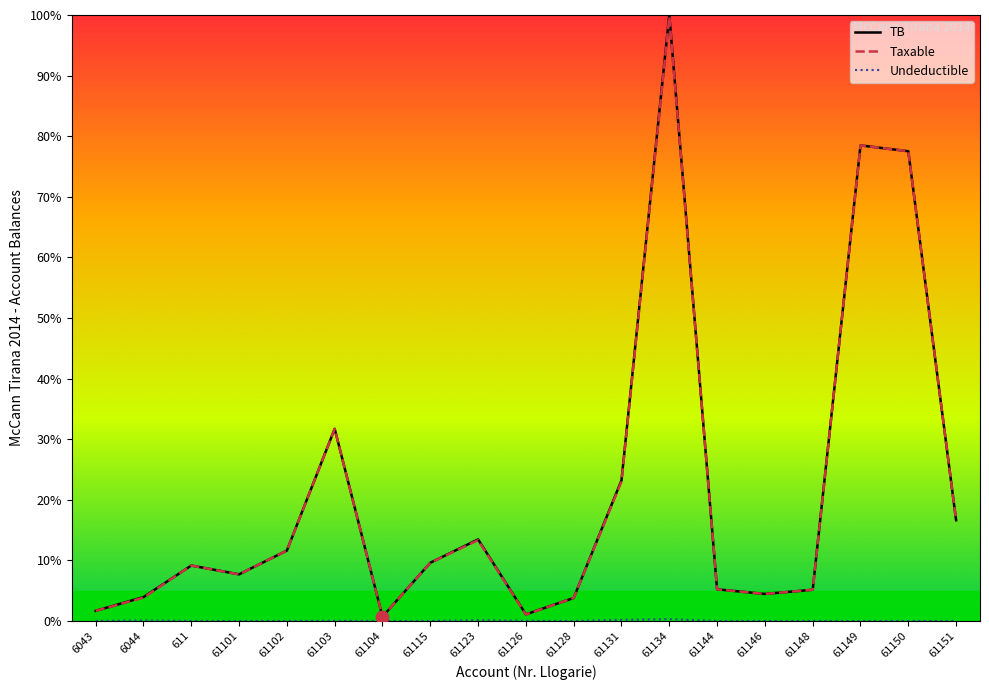

In Taxable, how many points are higher than both neighbors (excluding endpoints)?

5